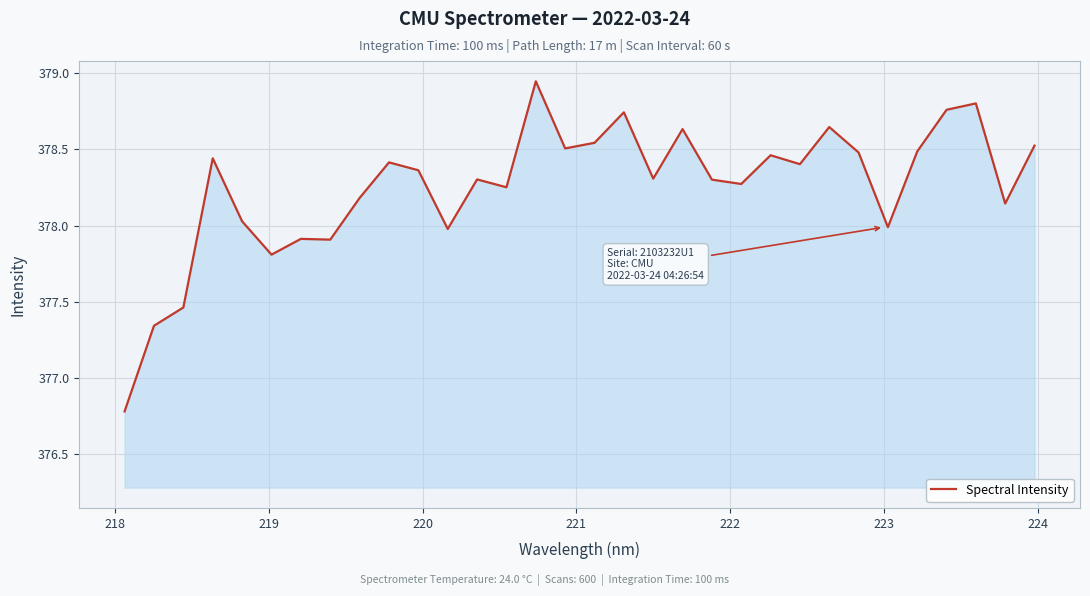

What is the sum of all values?

12104.1